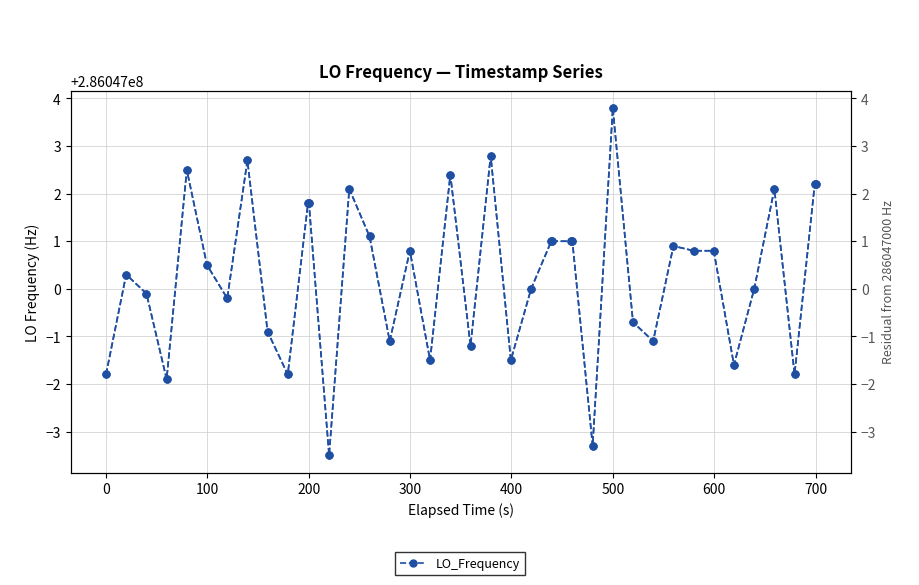

How many lines are shown in the chart?

2